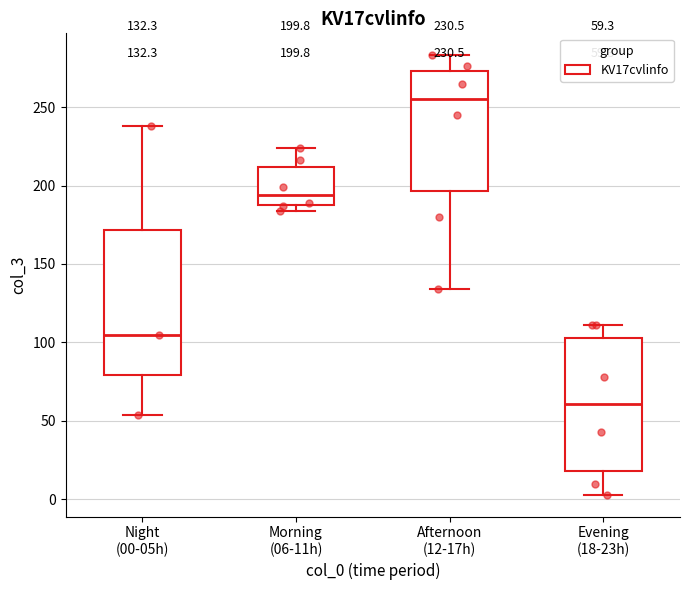

Which box is the tallest, from its lower edge to its upper edge?

Night (00-05h)